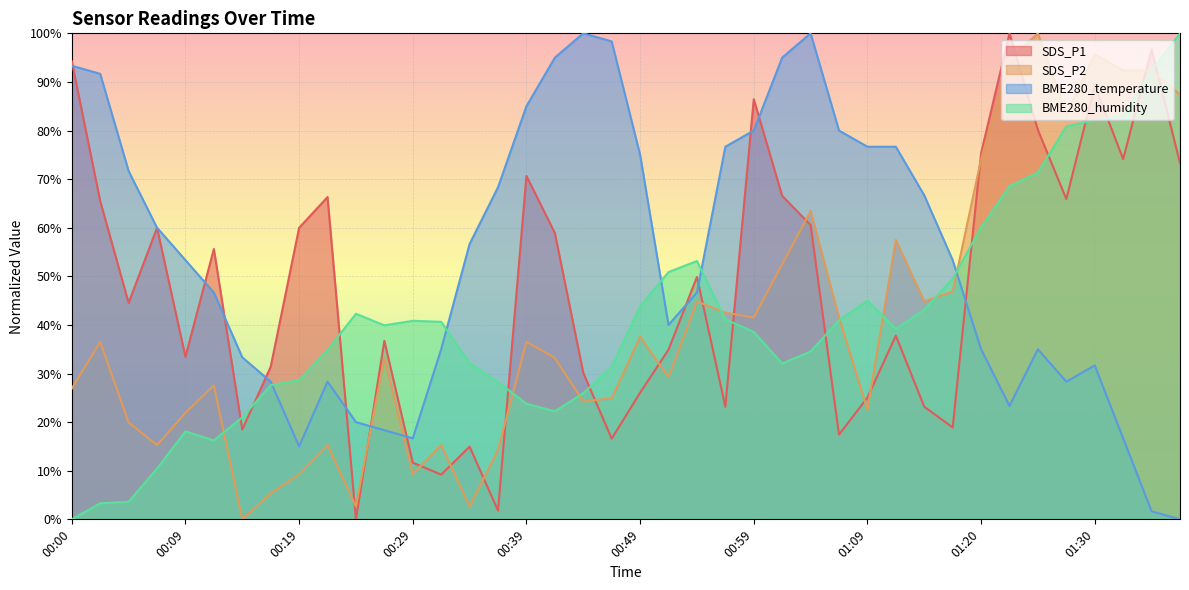

Which series ends up on top after the final intersection of SDS_P1 and SDS_P2?

SDS_P2